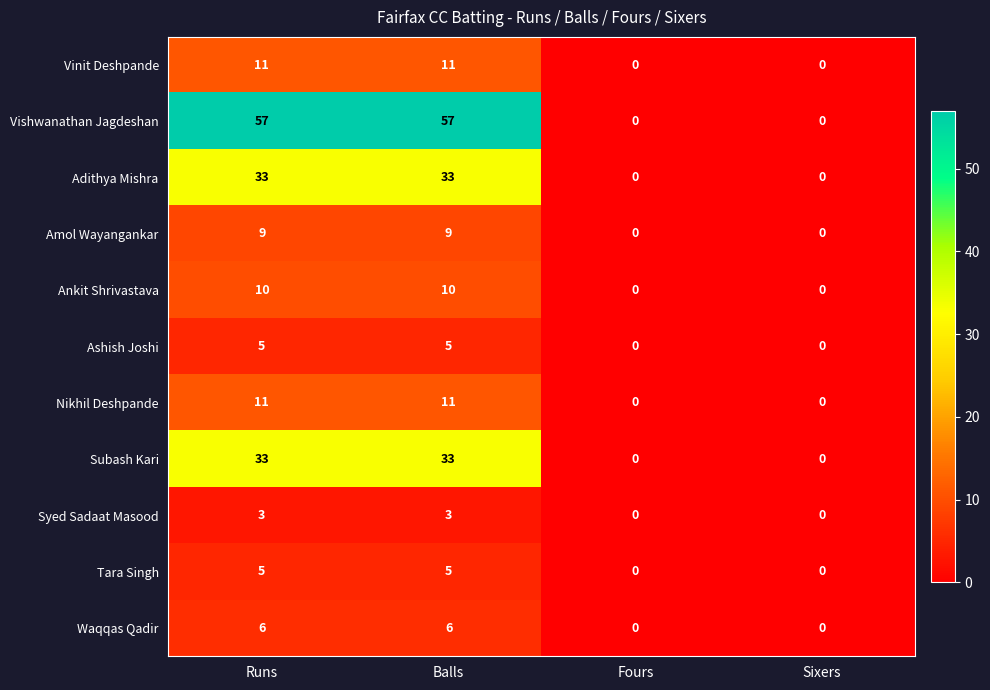

The value of Ankit Shrivastava at Sixers is 4. True or false?

False